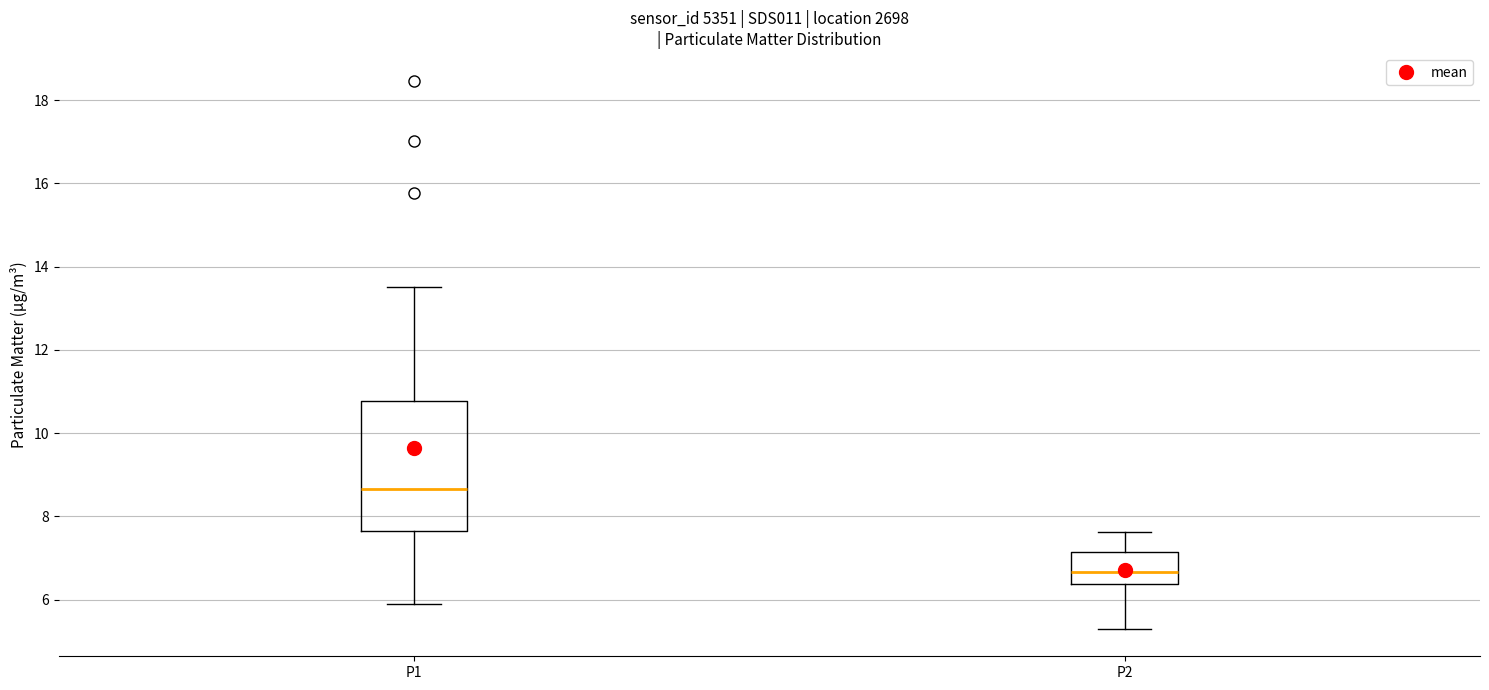

Comparing the boxes themselves (not the whiskers), which one is the tallest?

P1